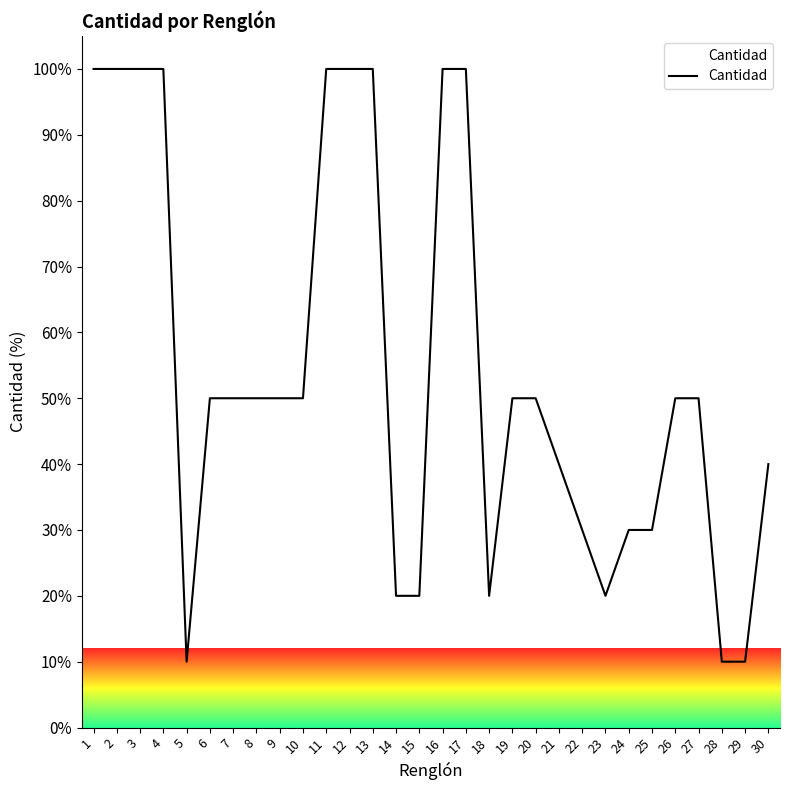

What is the difference between the maximum and minimum values?

90